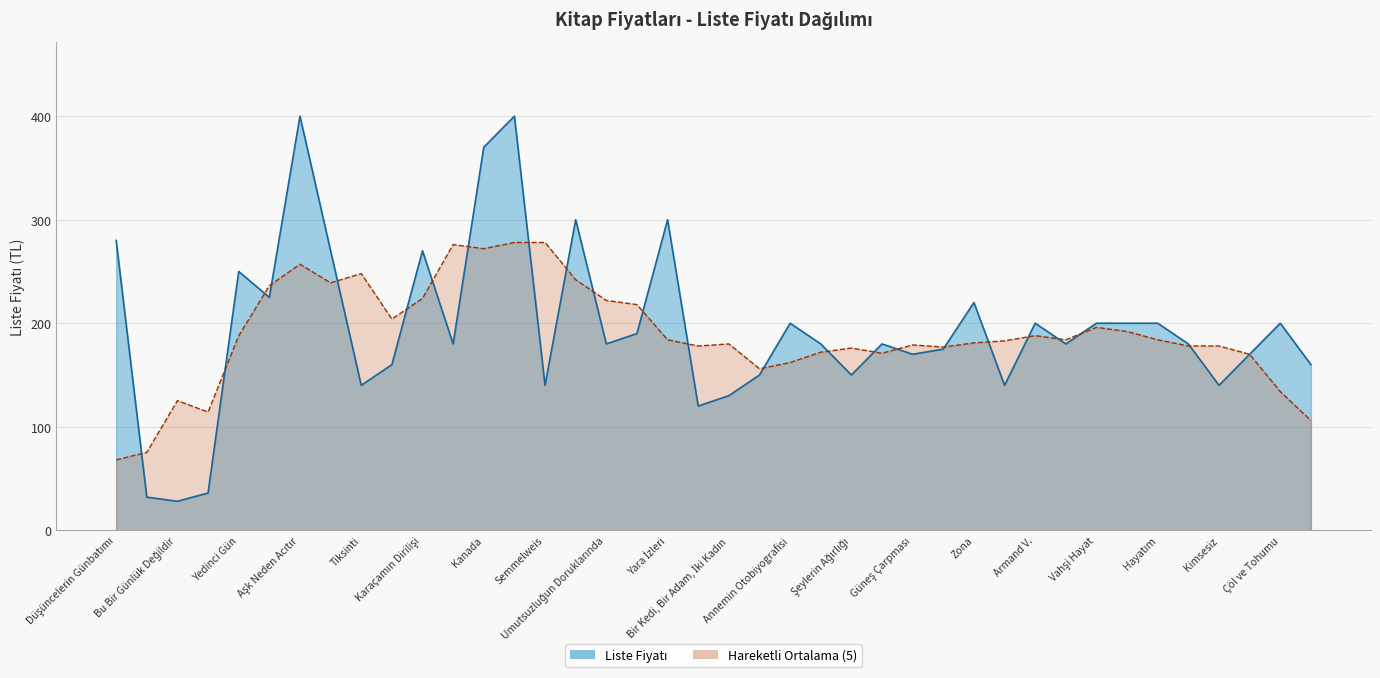

Does the chart display data point markers on the line(s)?

No